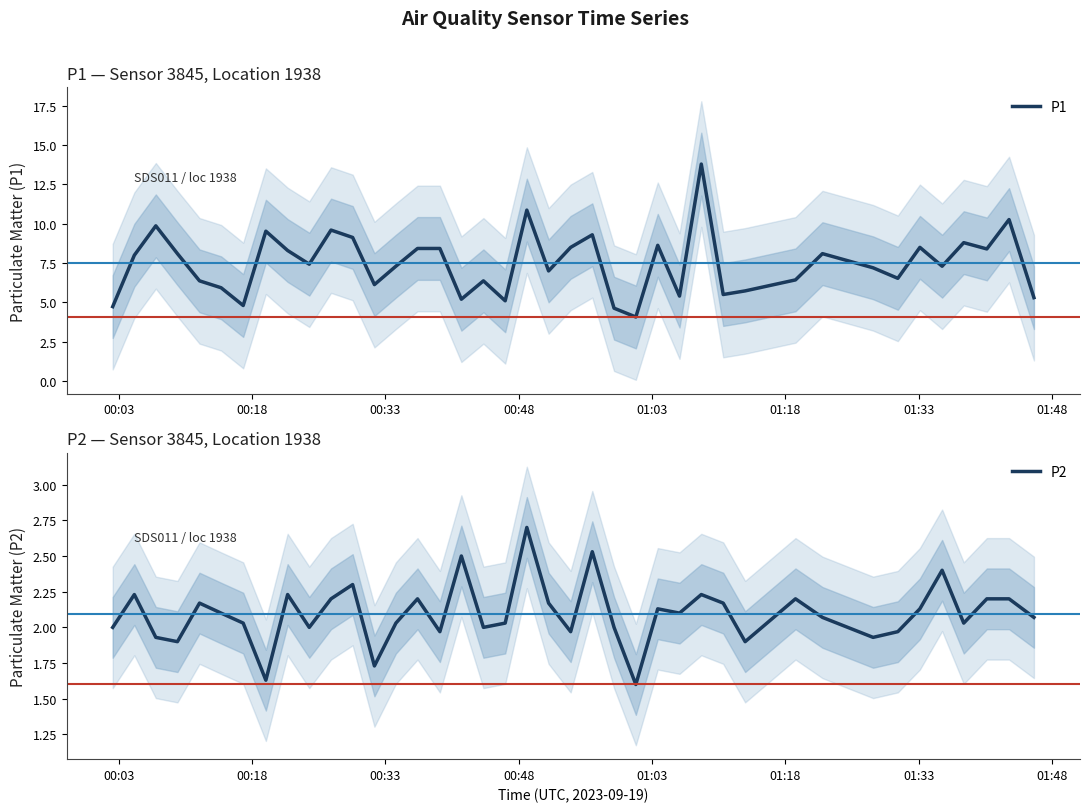

What is the highest value of the P2 series?

2.7